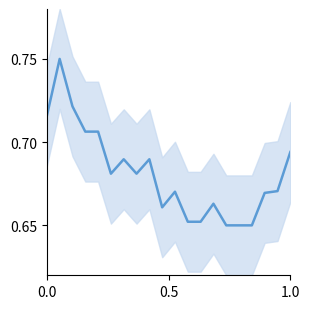

How many lines are shown in the chart?

1